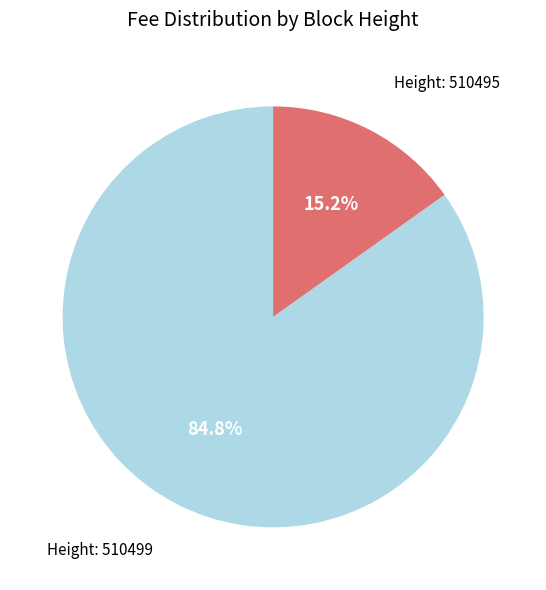

Is there a majority slice in this chart?

Yes